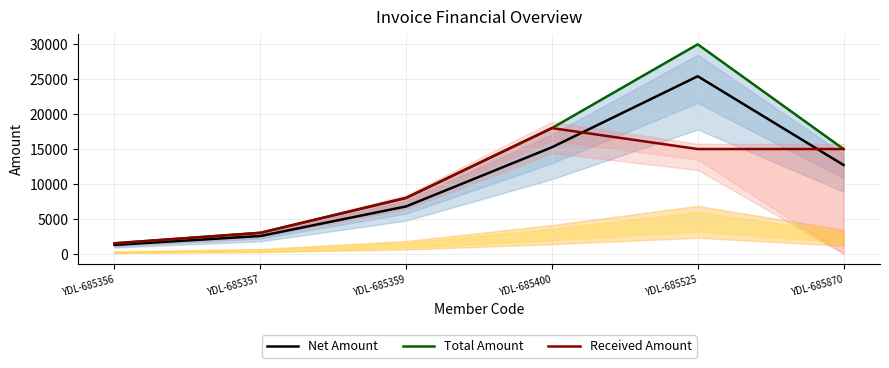

What are all the series names shown in the legend?

Net Amount, Total Amount, Received Amount